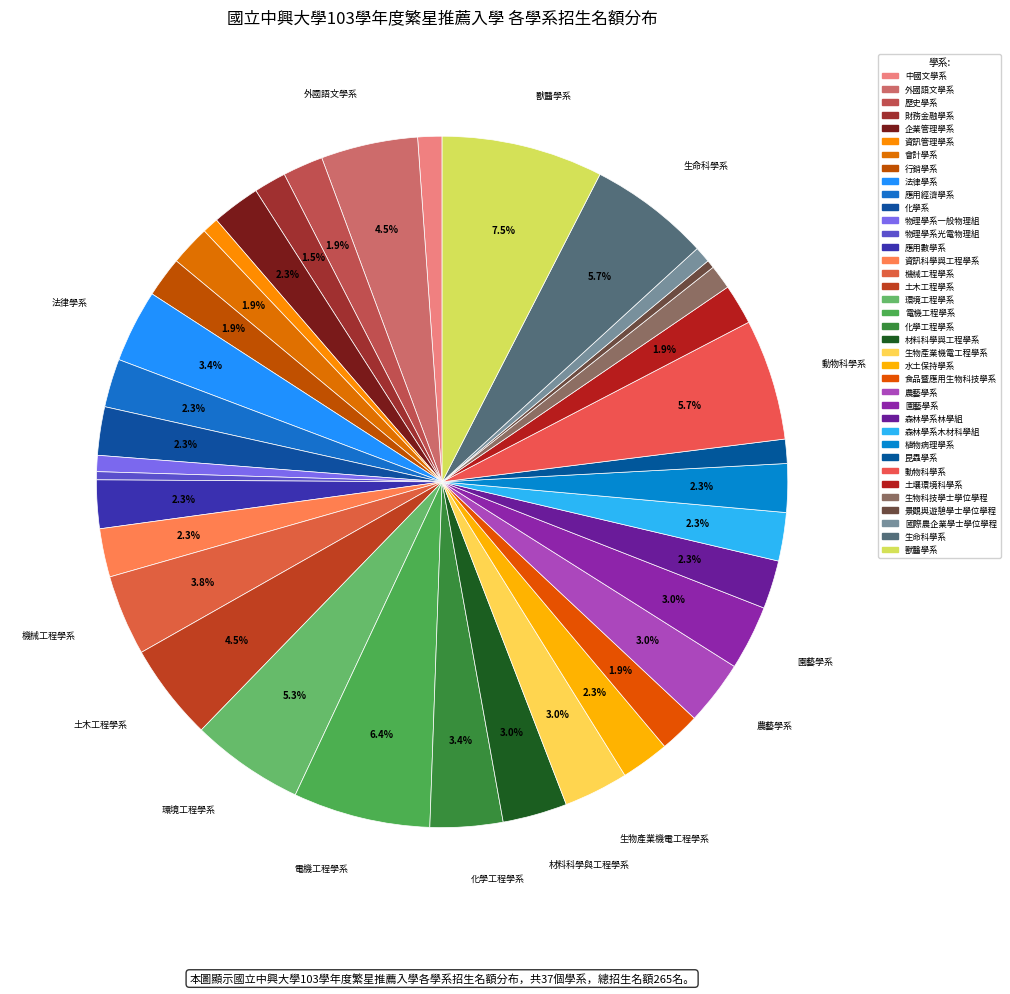

Count the number of slices in the pie.

37